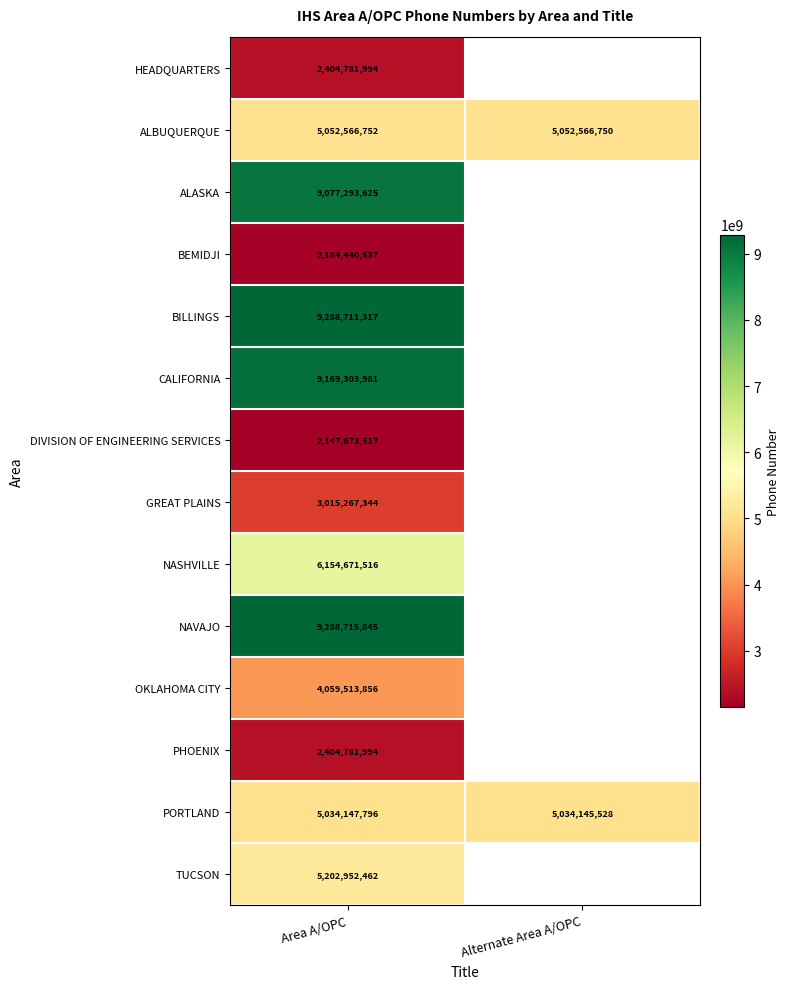

What is the sum of the ALBUQUERQUE values at Area A/OPC and Alternate Area A/OPC?

10105133502